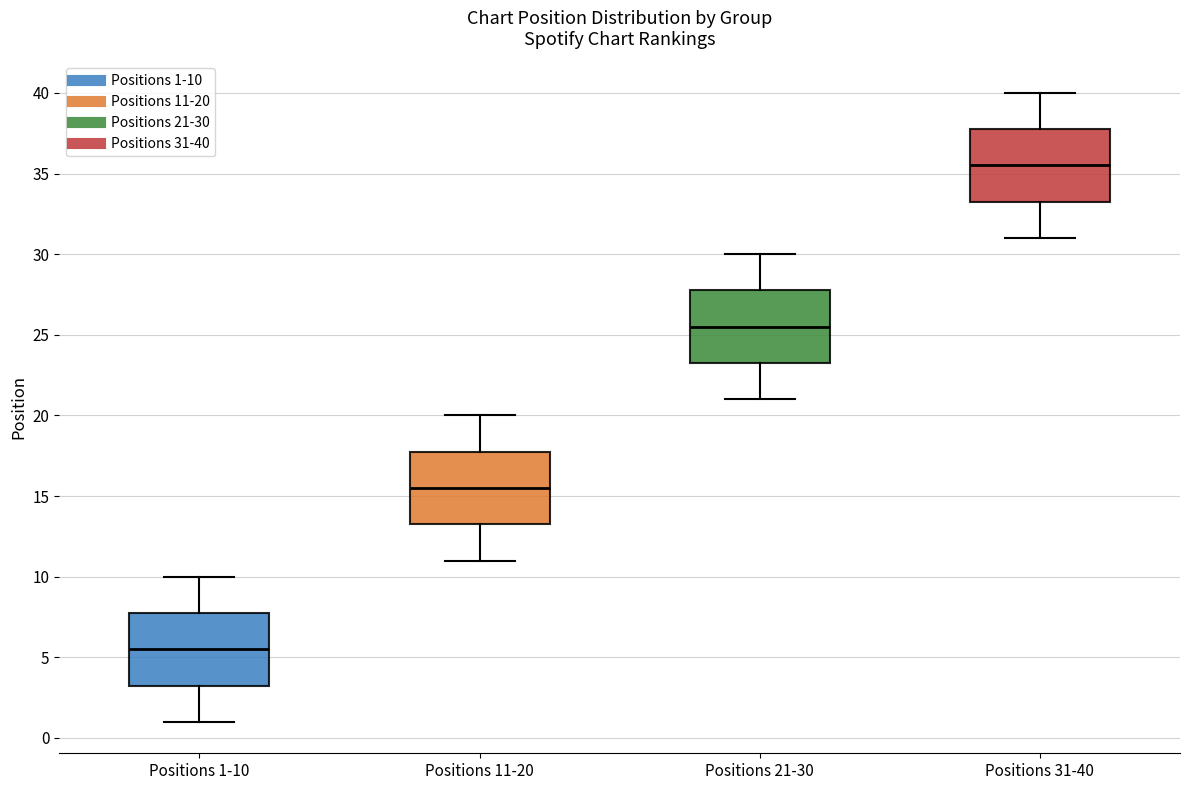

Which box's median line is the lowest?

Positions 1-10